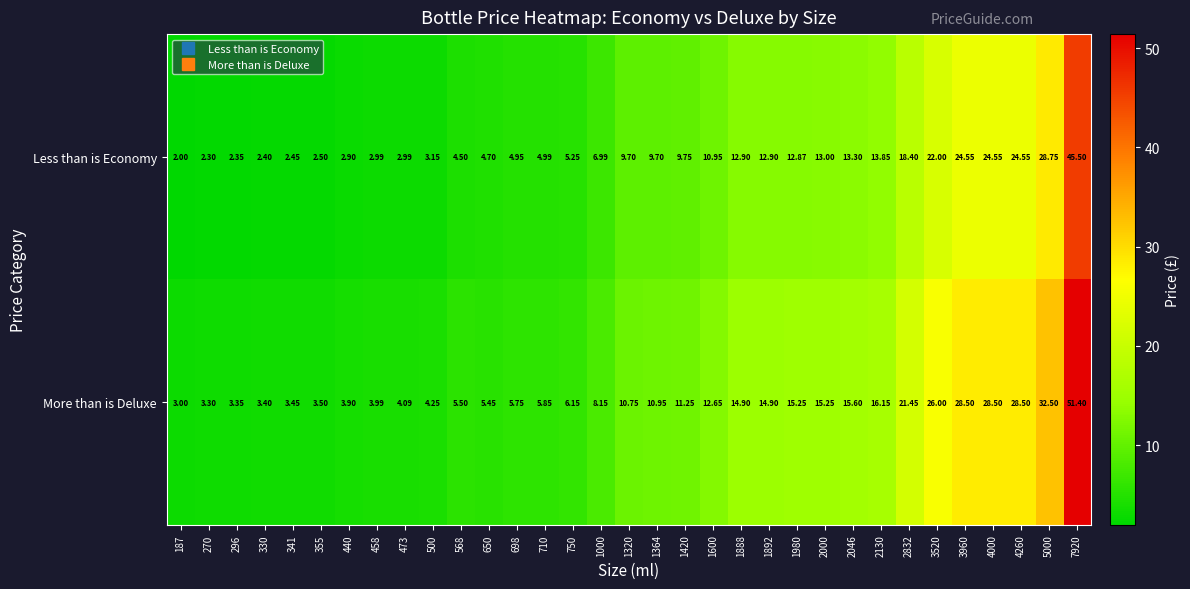

Which series has the largest range (max minus min)?

More than is Deluxe